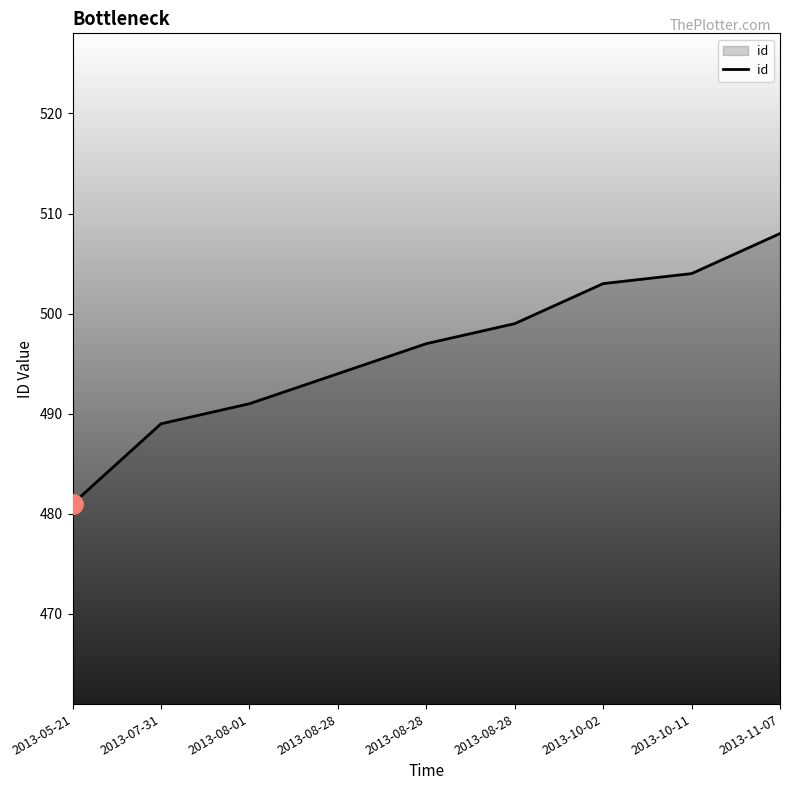

Does the chart display data point markers on the line(s)?

No